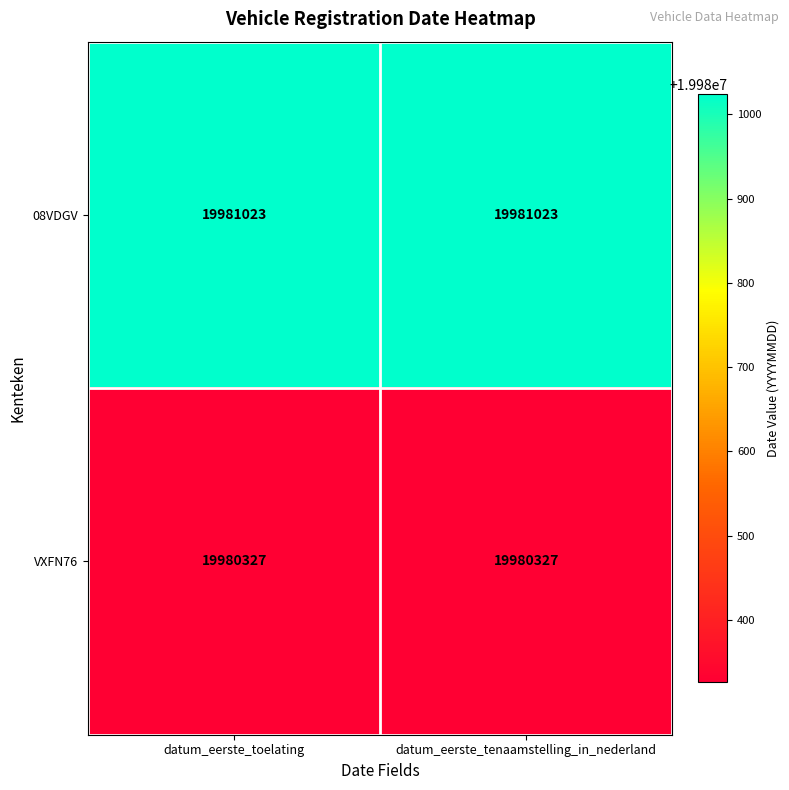

Read the 08VDGV value at datum_eerste_tenaamstelling_in_nederland.

19981023